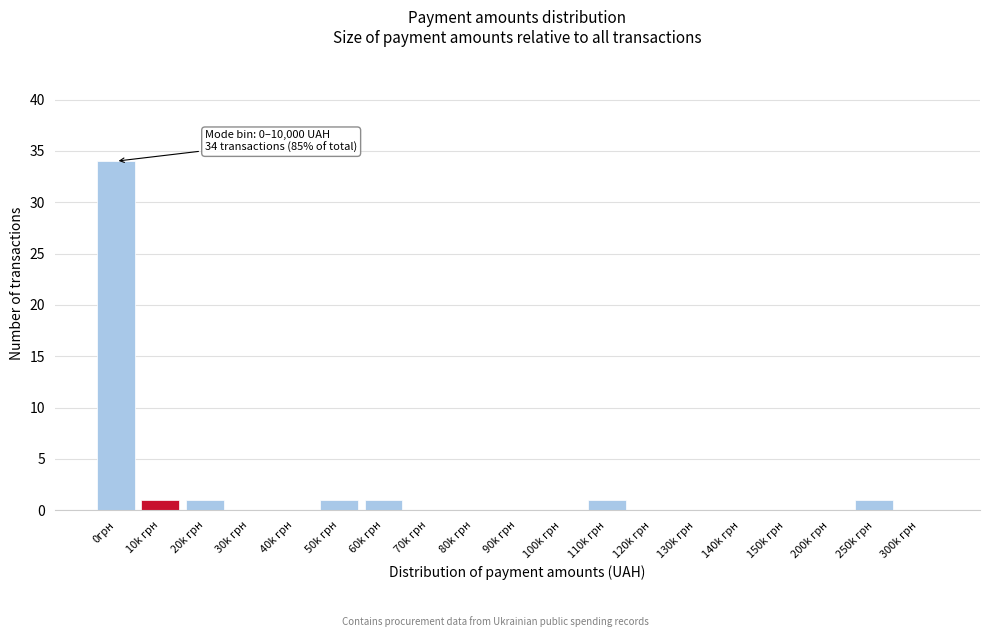

Reading left to right, transcribe all the data shown in this chart.

0грн=34	10k грн=1	20k грн=1	30k грн=0	40k грн=0	50k грн=1	60k грн=1	70k грн=0	80k грн=0	90k грн=0	100k грн=0	110k грн=1	120k грн=0	130k грн=0	140k грн=0	150k грн=0	200k грн=0	250k грн=1	300k грн=0